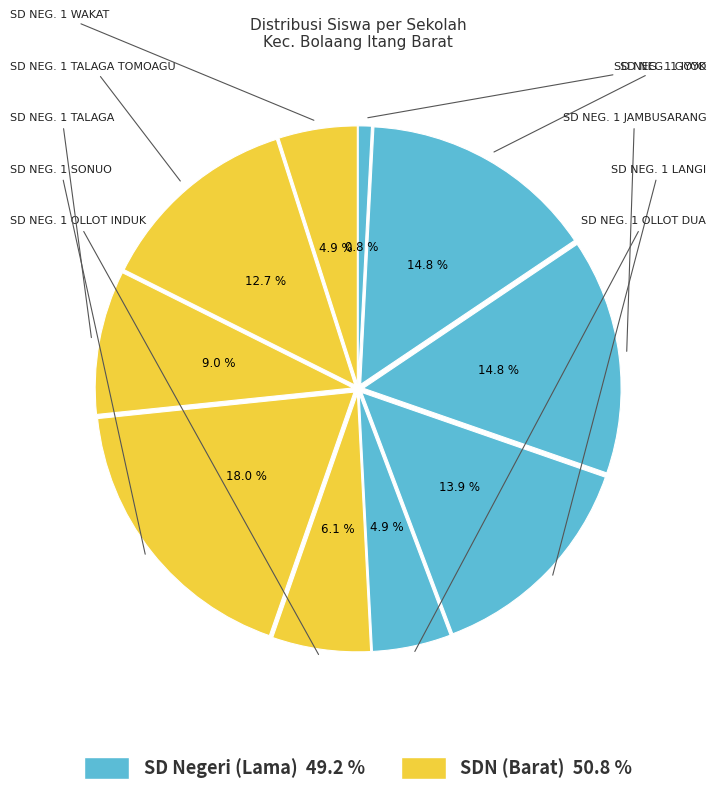

How many slices are in this pie chart?

10